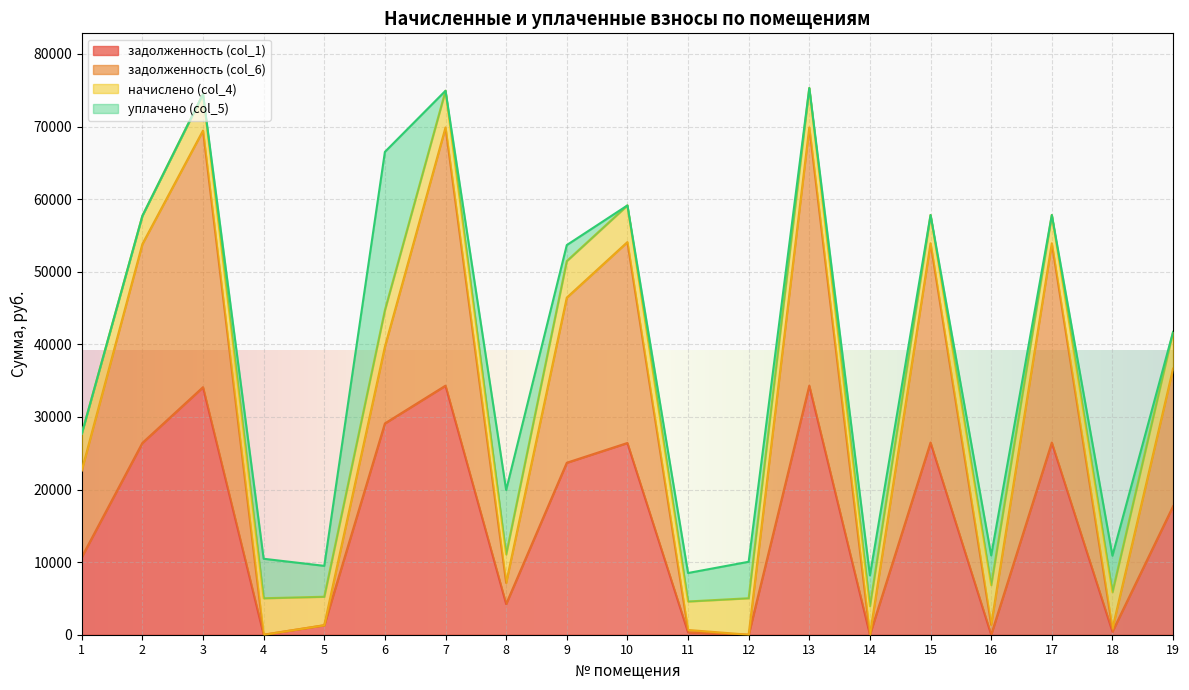

Which series changed the most between 16 and 19?

задолженность (col_6)